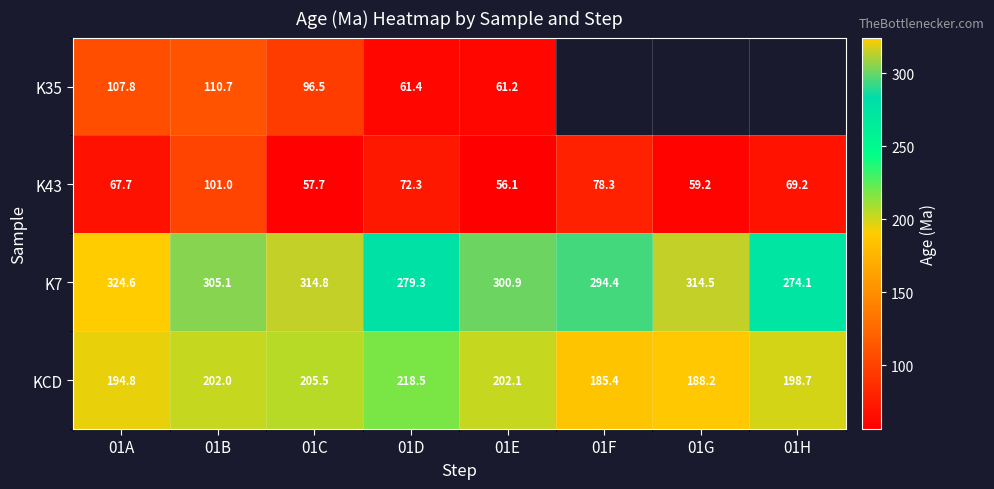

The KCD series shows 188.2 at 01G. True or false?

True